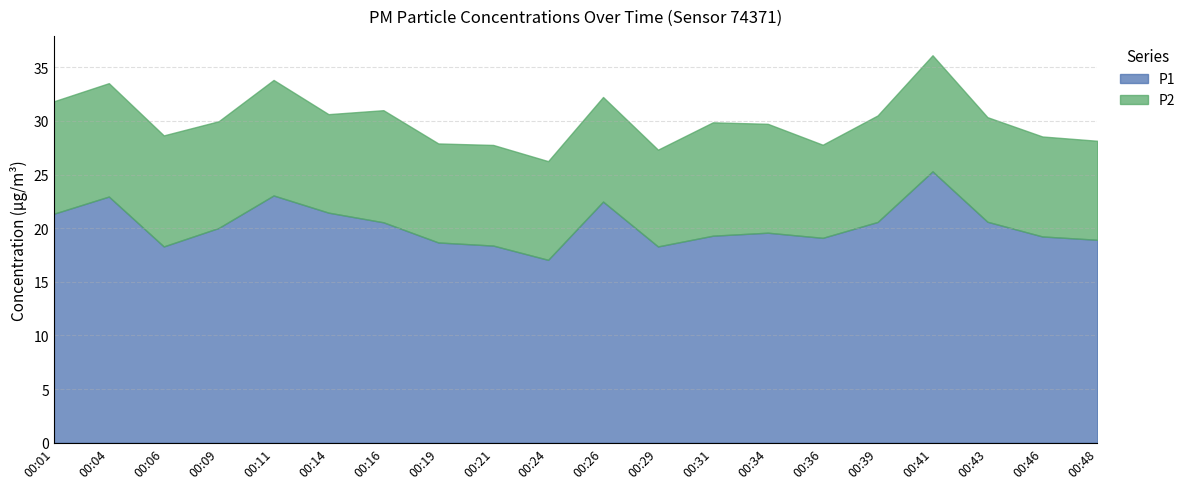

Between 00:11 and 00:21, which is larger?

00:11